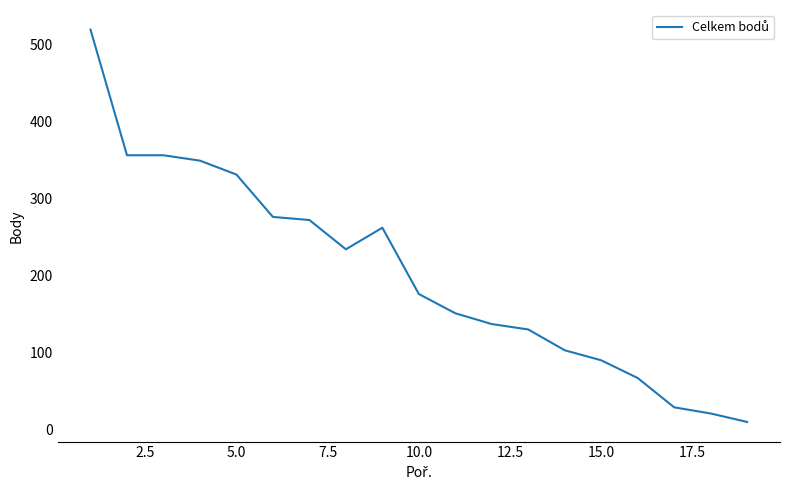

What is the difference between the maximum and minimum values?

509